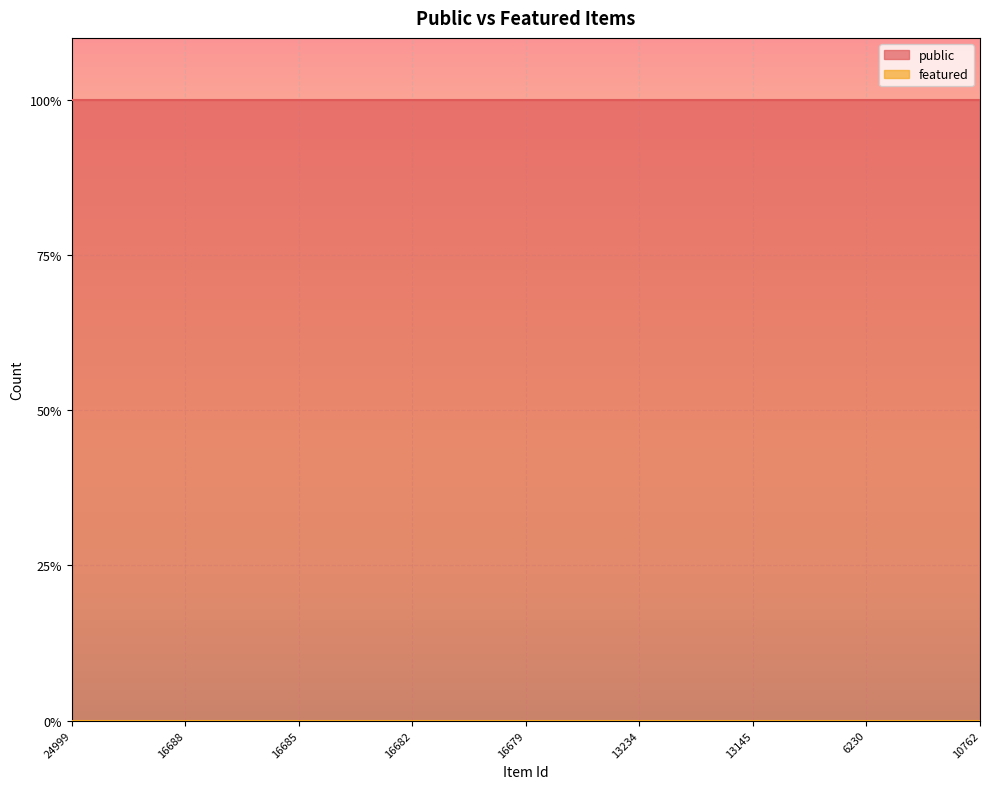

Between 16680 and 16679, which series saw the biggest shift?

public